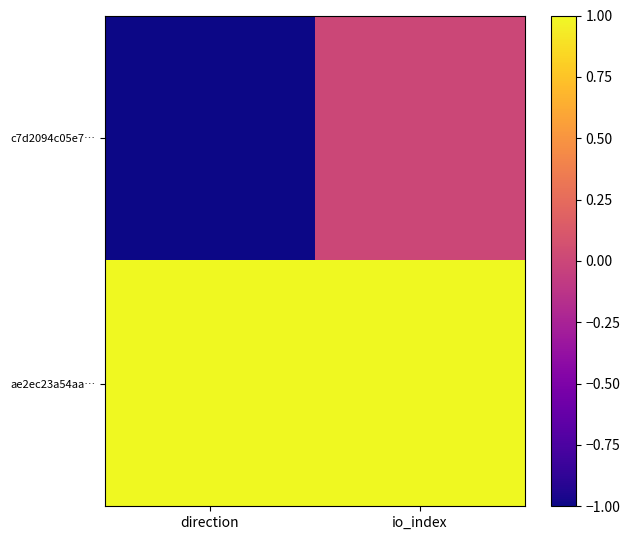

Reading left to right, what are all the values shown in this chart?

c7d2094c05e7…: direction=-1	io_index=0
ae2ec23a54aa…: direction=1	io_index=1